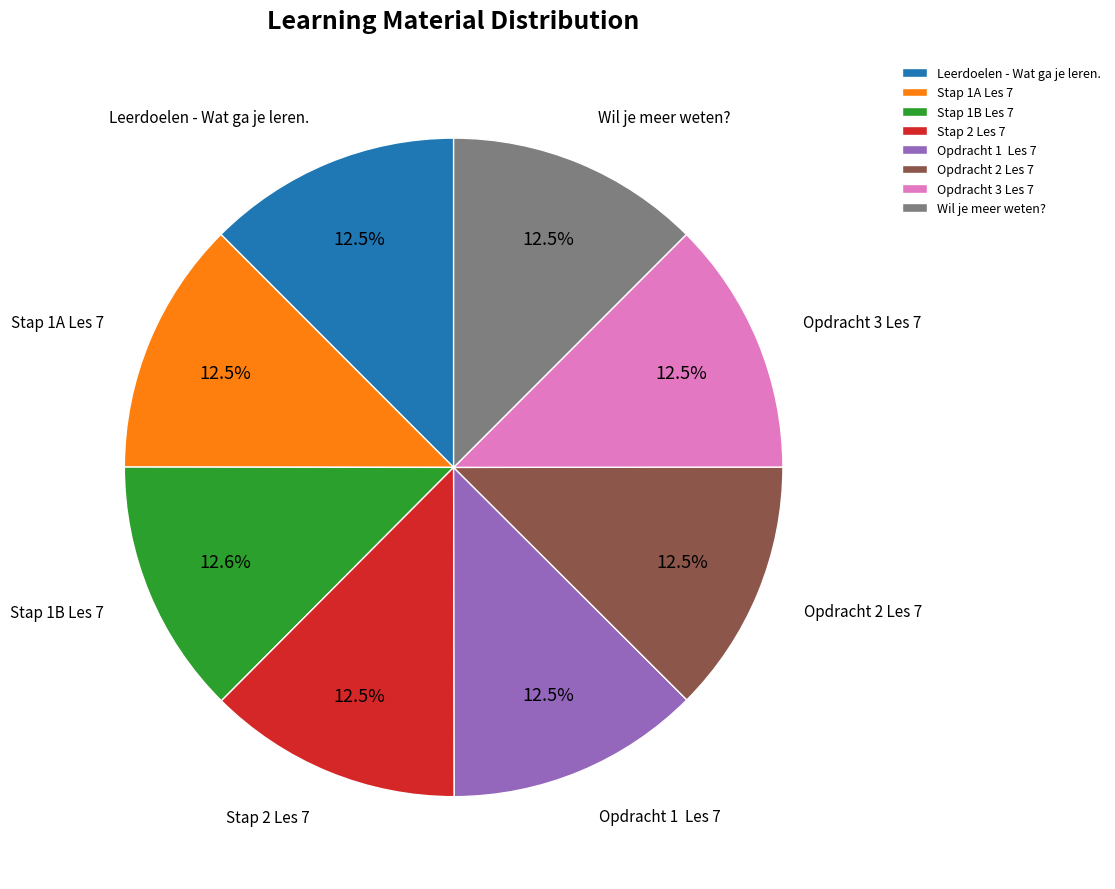

What is the ratio of the value at Stap 1A Les 7 to the value at Stap 1B Les 7?

1.0